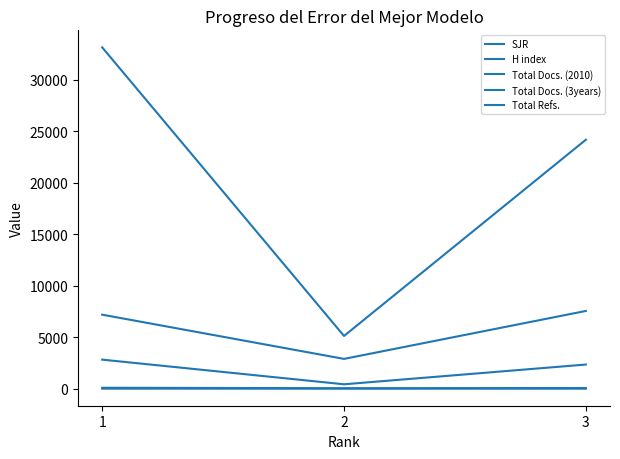

Where is H index nearest to the value 66?

3